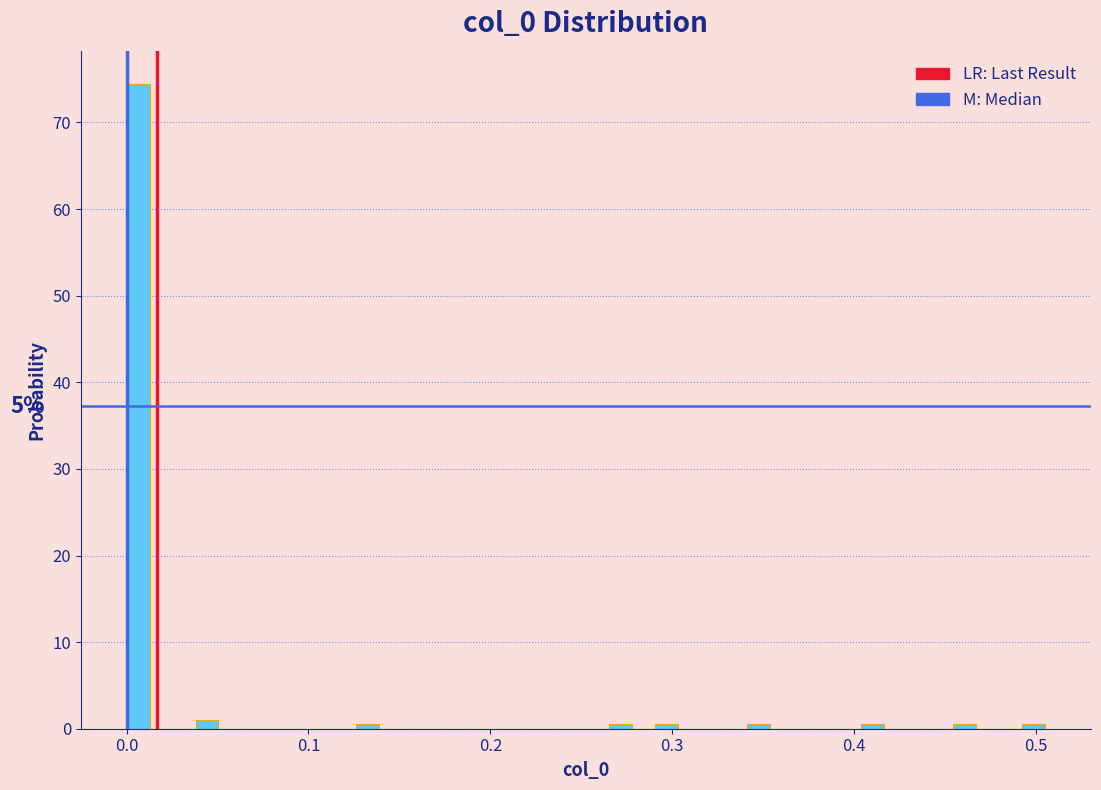

Around what value on the x-axis is the tallest bar? Give the approximate position of its centre, as read against the axis.

0.01